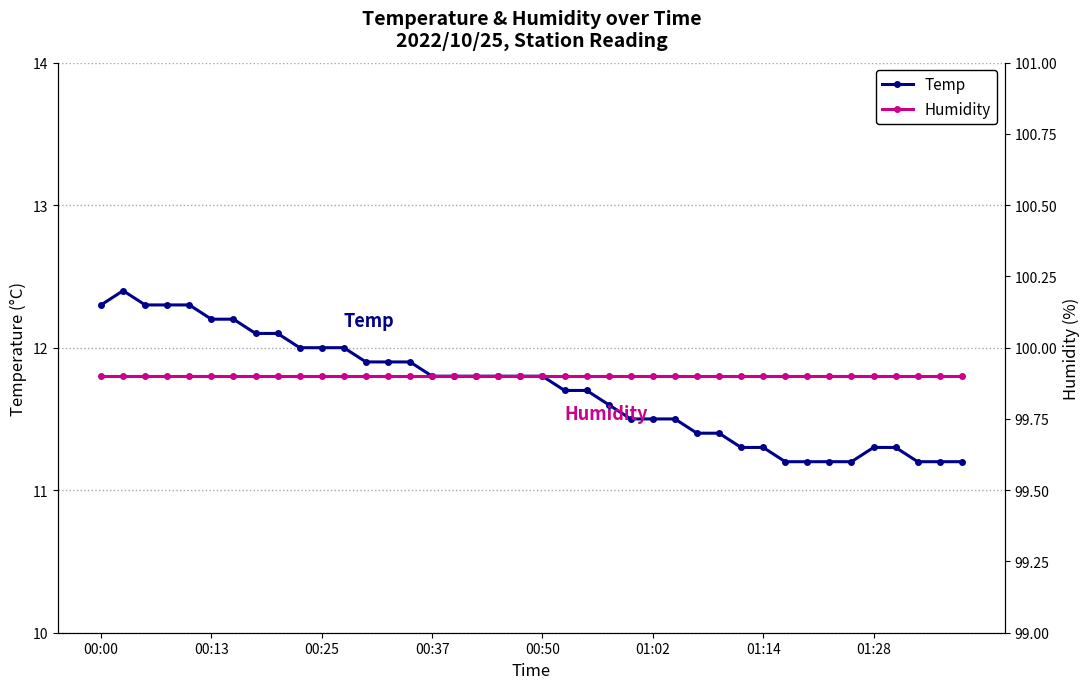

What is the maximum value for Humidity?

99.9